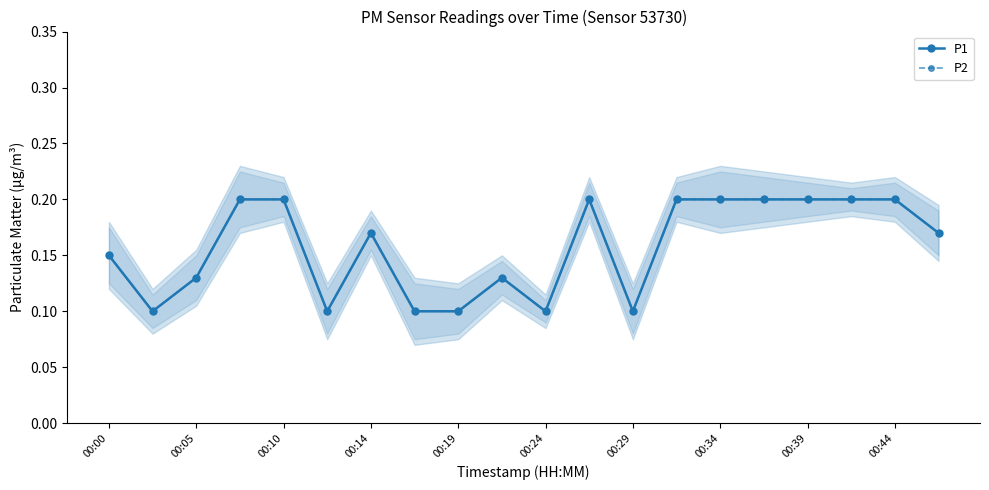

Is it true that P2 equals 0.1 at 00:10?

False